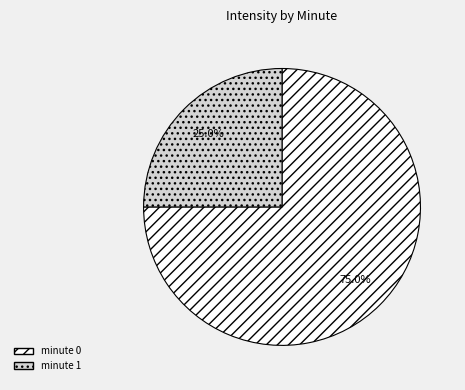

Is there a majority slice in this chart?

Yes